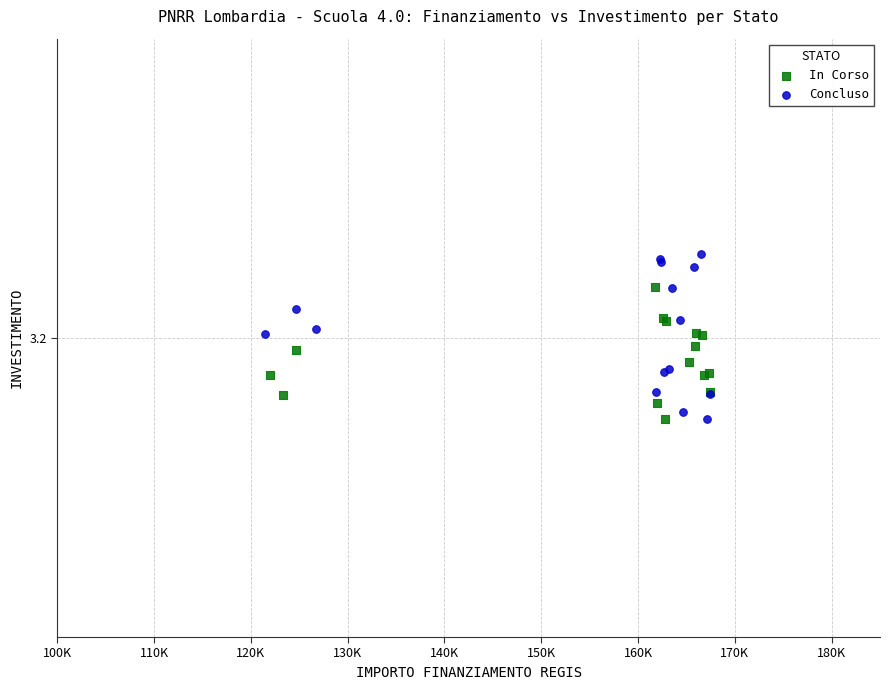

What are all the series names shown in the legend?

In Corso, Concluso